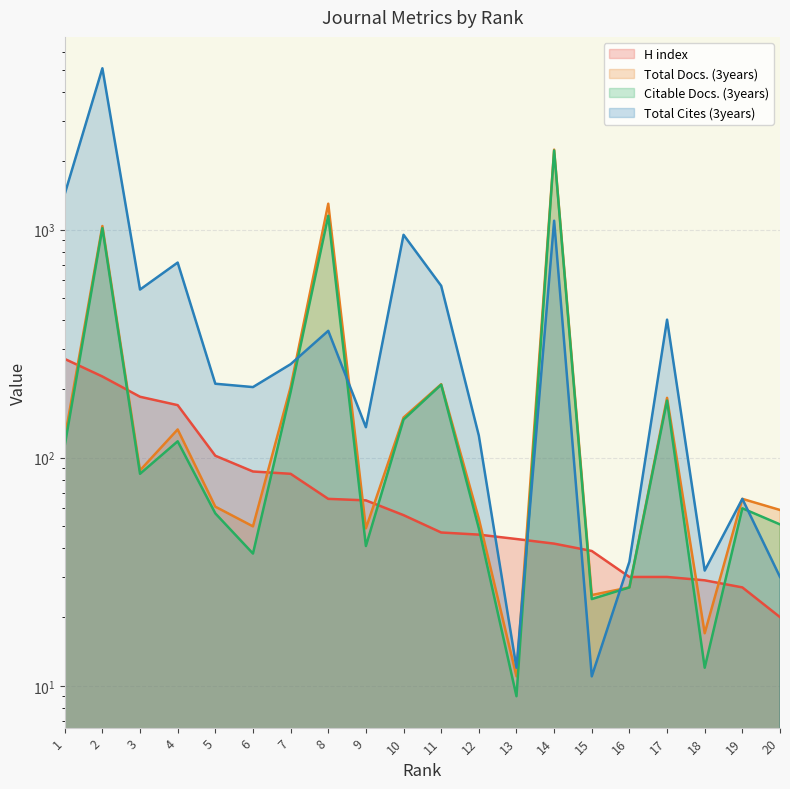

What is the difference between the Total Docs. (3years) values at 5 and 13?

50